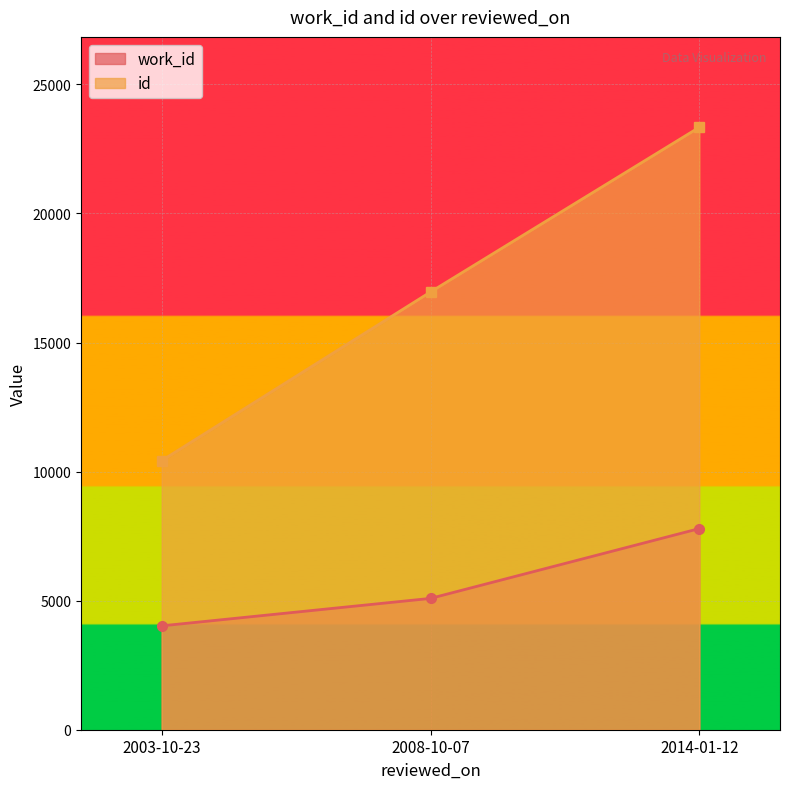

How many values in the work_id series are below 5088?

1